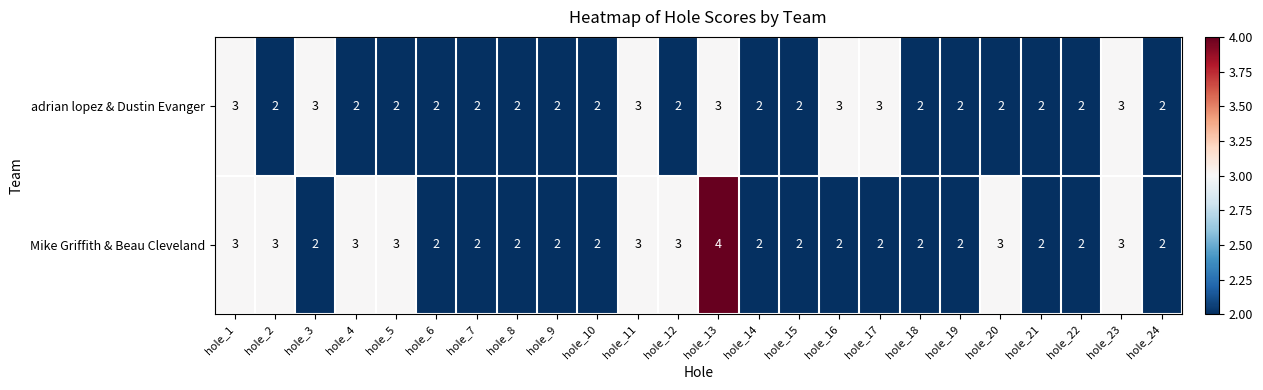

Between hole_3 and hole_8, which series saw the biggest shift?

adrian lopez & Dustin Evanger